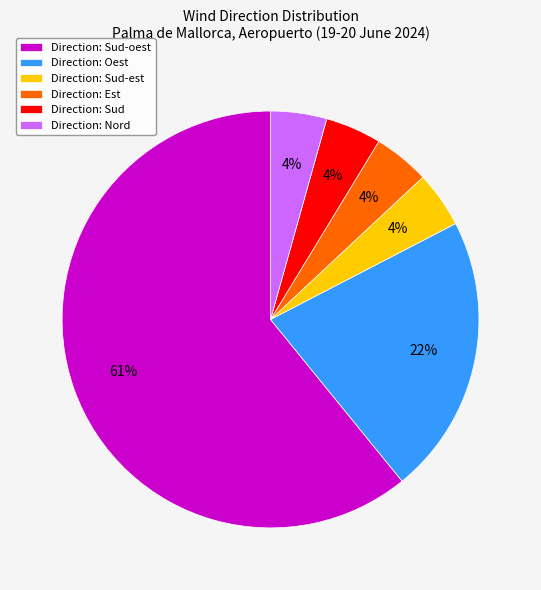

Do Direction: Sud-oest and Direction: Nord together represent more than half of the pie?

Yes